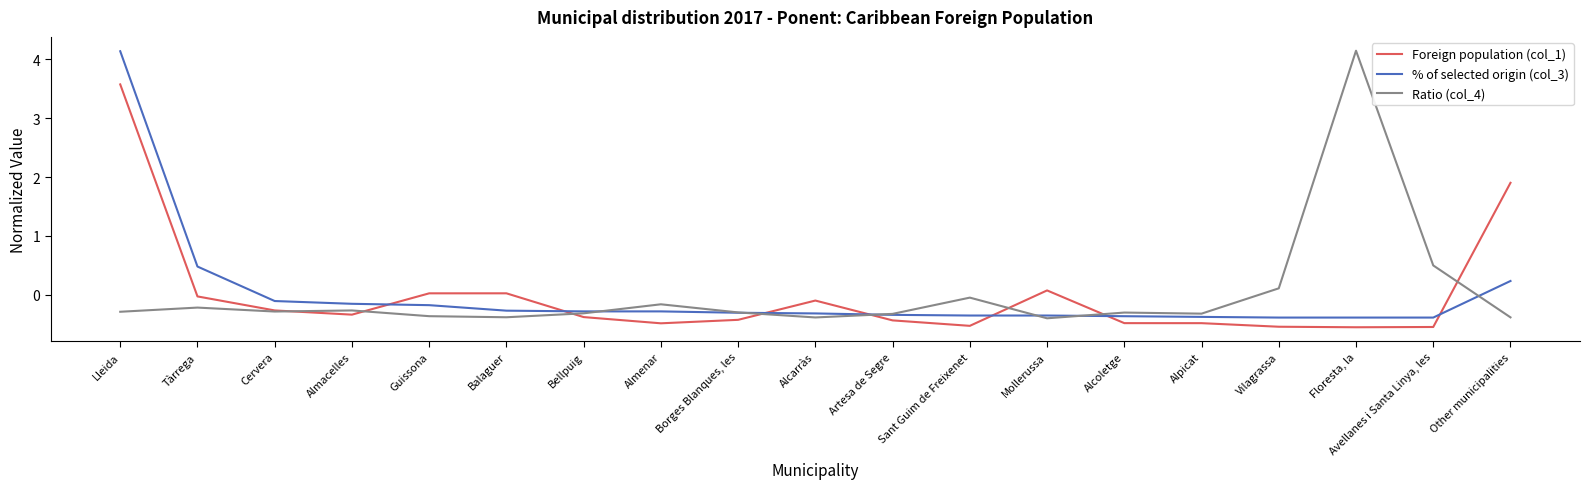

Which series ends up on top after the final intersection of Foreign population (col_1) and % of selected origin (col_3)?

Foreign population (col_1)